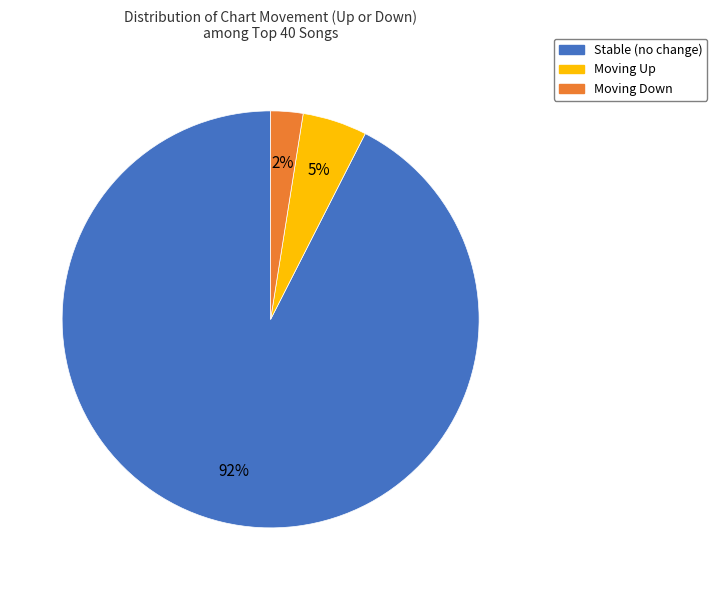

Is there a majority slice in this chart?

Yes